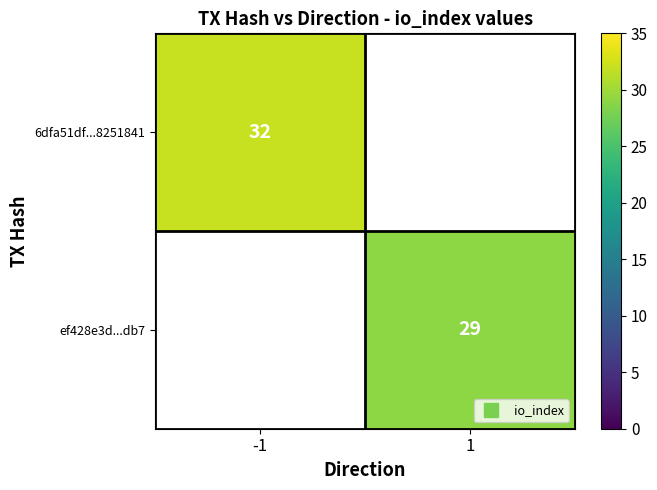

What is the smallest value displayed?

29.0